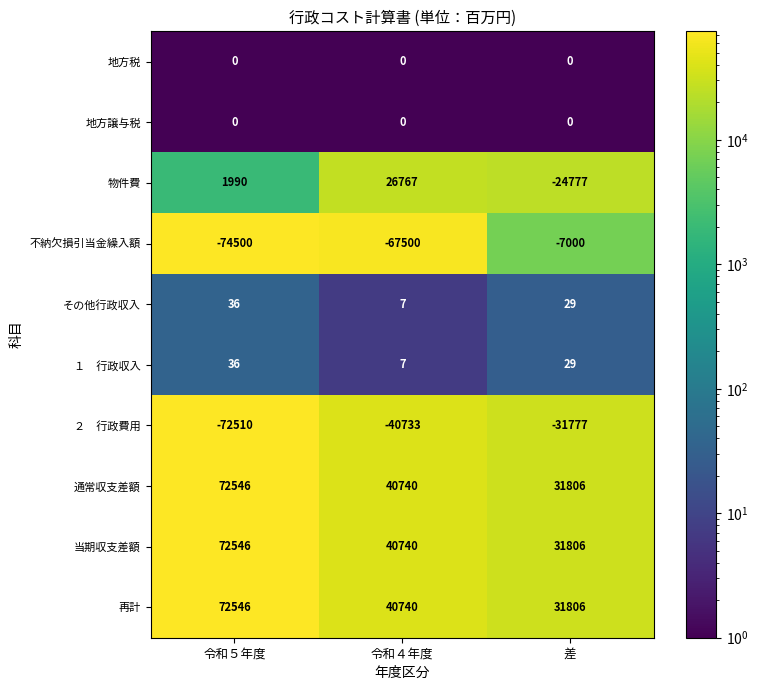

Count the 通常収支差額 values in the range 31806 to 72546.

3